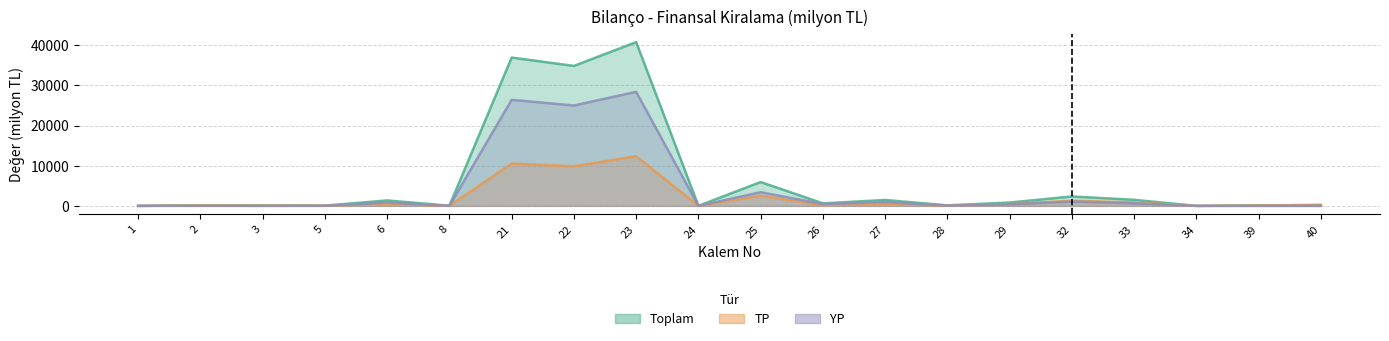

What is the sum of all Toplam values?

127392.8